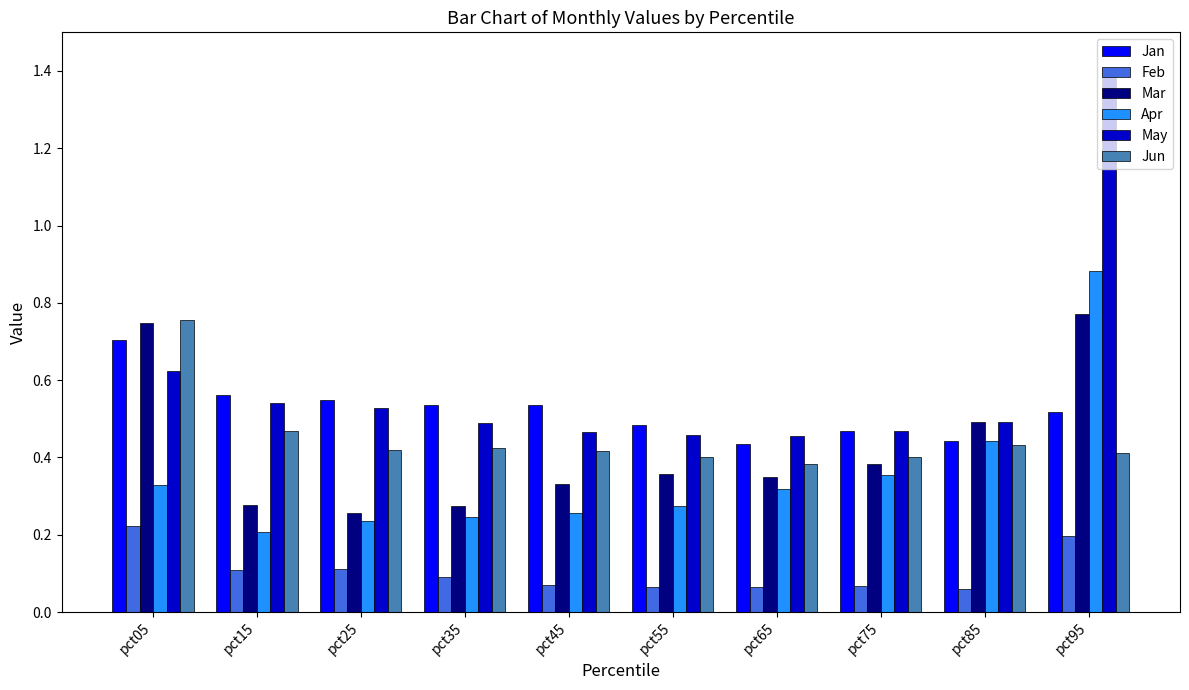

Which series changed the most between pct85 and pct95?

May